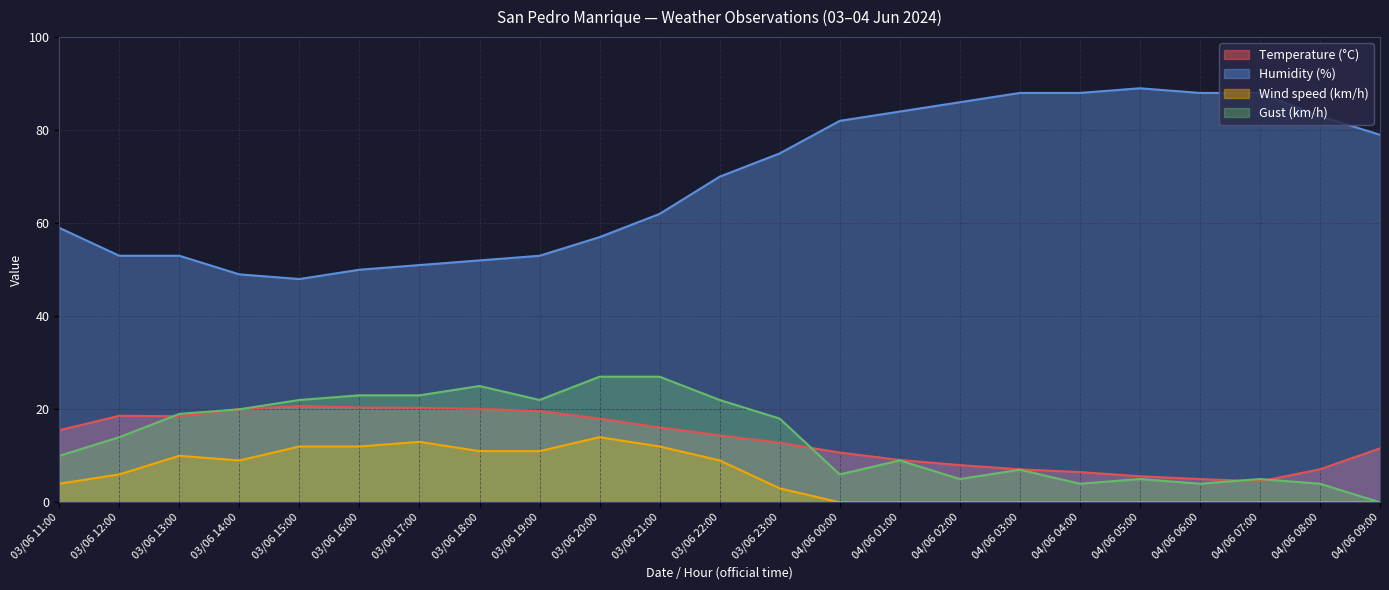

Reading left to right, what are all the values shown in this chart?

Temperature (°C): 15.5	18.6	18.5	20.0	20.7	20.4	20.3	20.1	19.6	18.0	16.1	14.4	12.8	10.7	9.1	8.0	7.1	6.5	5.6	5.0	4.5	7.1	11.6
Humidity (%): 59.0	53.0	53.0	49.0	48.0	50.0	51.0	52.0	53.0	57.0	62.0	70.0	75.0	82.0	84.0	86.0	88.0	88.0	89.0	88.0	88.0	83.0	79.0
Wind speed (km/h): 4.0	6.0	10.0	9.0	12.0	12.0	13.0	11.0	11.0	14.0	12.0	9.0	3.0	0.0	0.0	0.0	0.0	0.0	0.0	0.0	0.0	0.0	0.0
Gust (km/h): 10.0	14.0	19.0	20.0	22.0	23.0	23.0	25.0	22.0	27.0	27.0	22.0	18.0	6.0	9.0	5.0	7.0	4.0	5.0	4.0	5.0	4.0	0.0